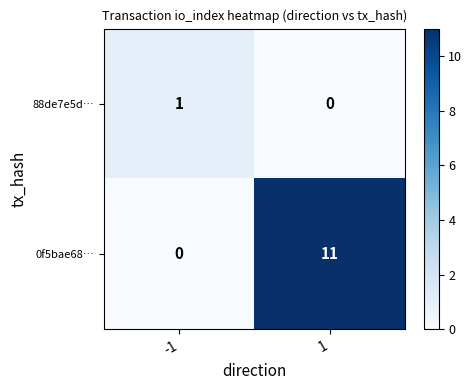

At 1, list the series in order from largest to smallest.

0f5bae68…, 88de7e5d…